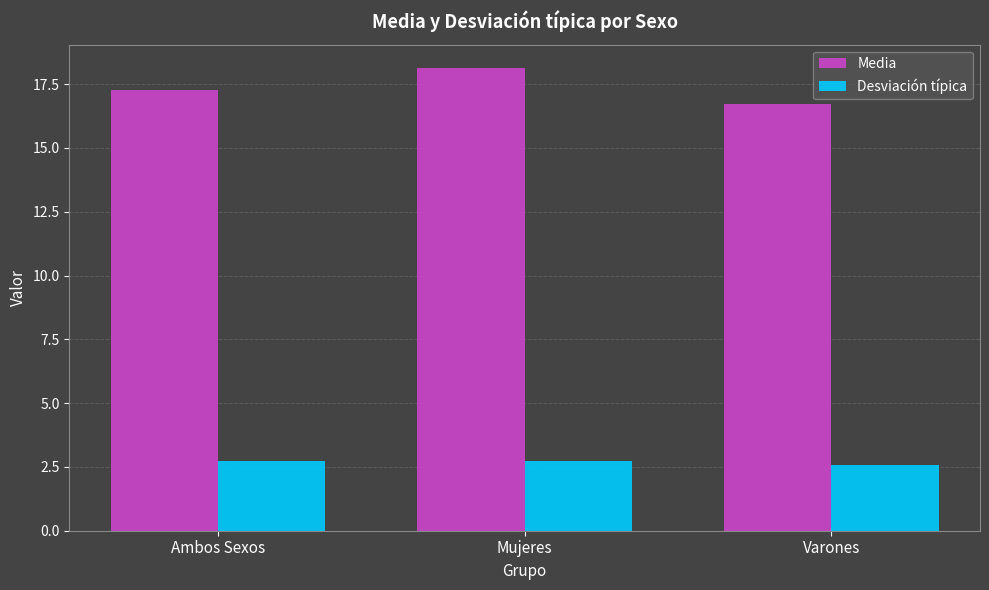

Read the Media value at Mujeres.

18.1